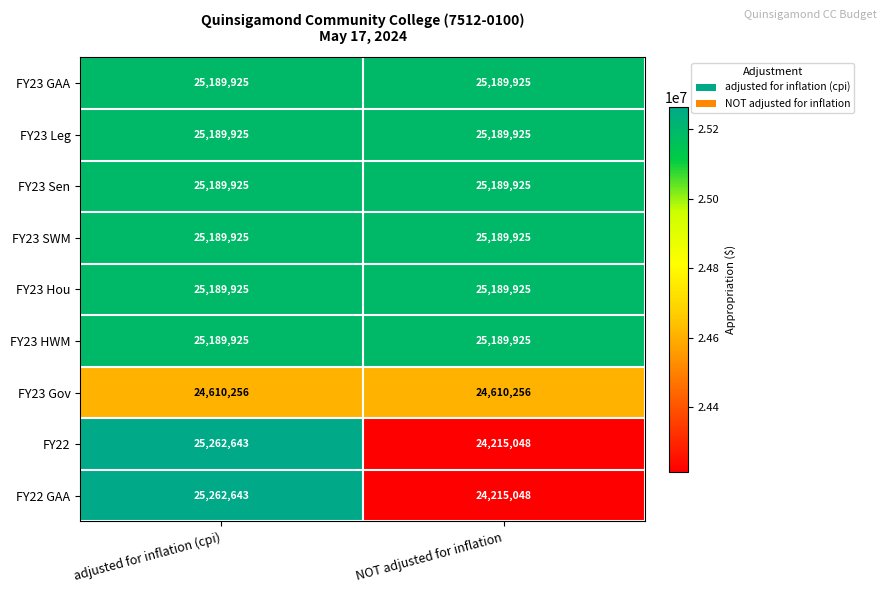

At how many categories does at least one series exceed 24488694?

2